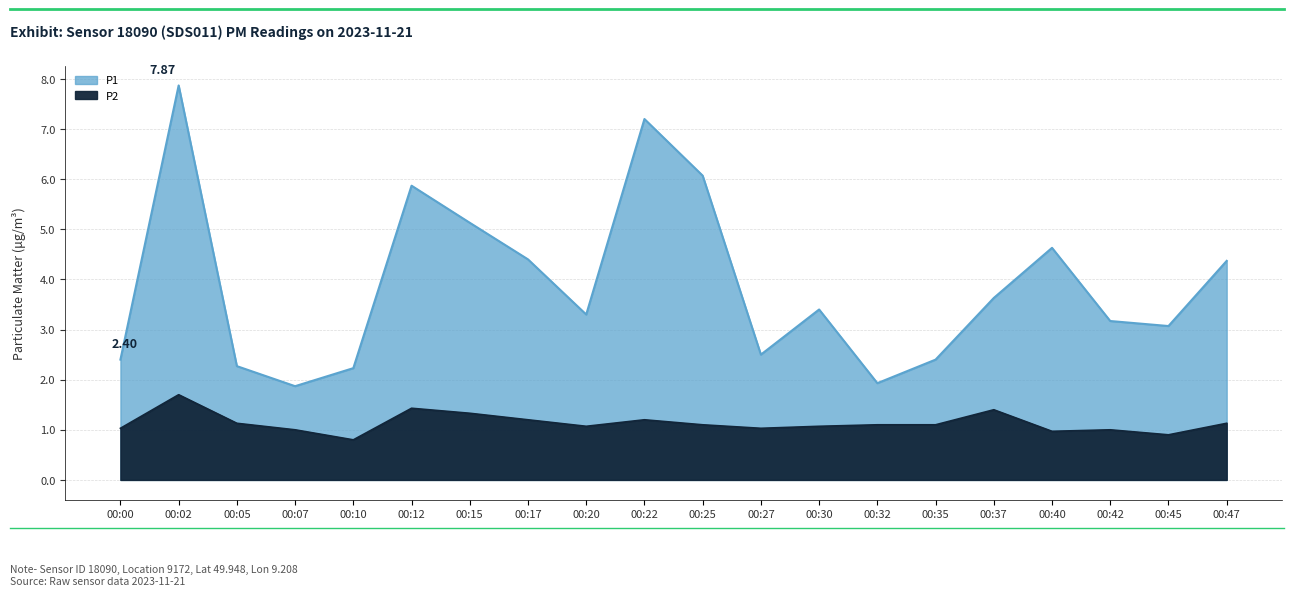

Rank the series by their maximum value, from lowest to highest.

P2, P1